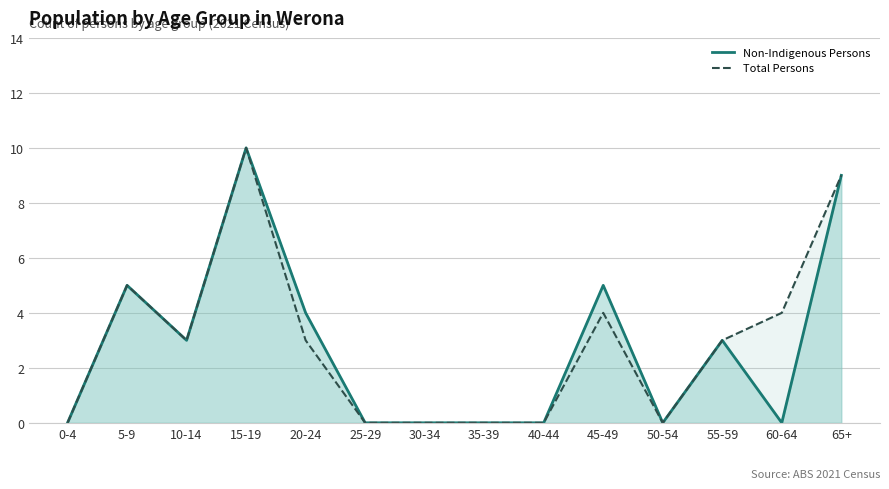

How many lines are shown in the chart?

2